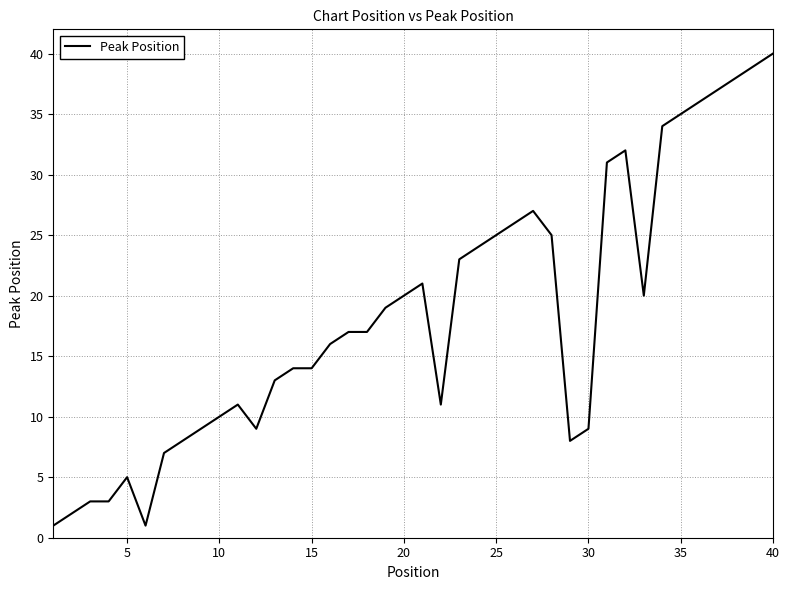

What is the difference between the maximum and minimum values?

39